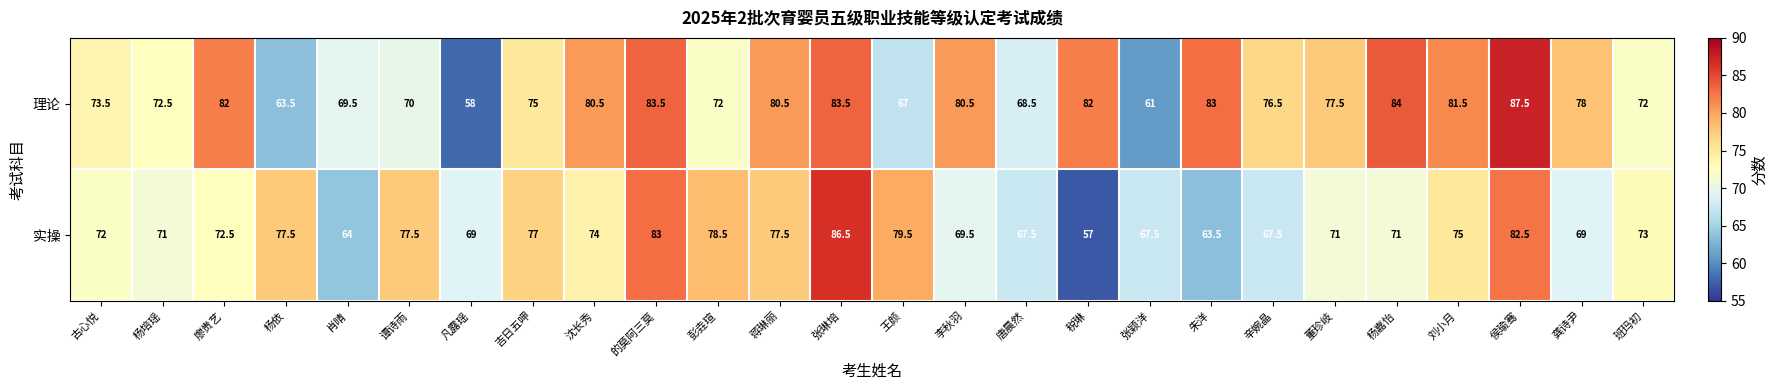

List the series in order of their peak value, lowest first.

实操, 理论